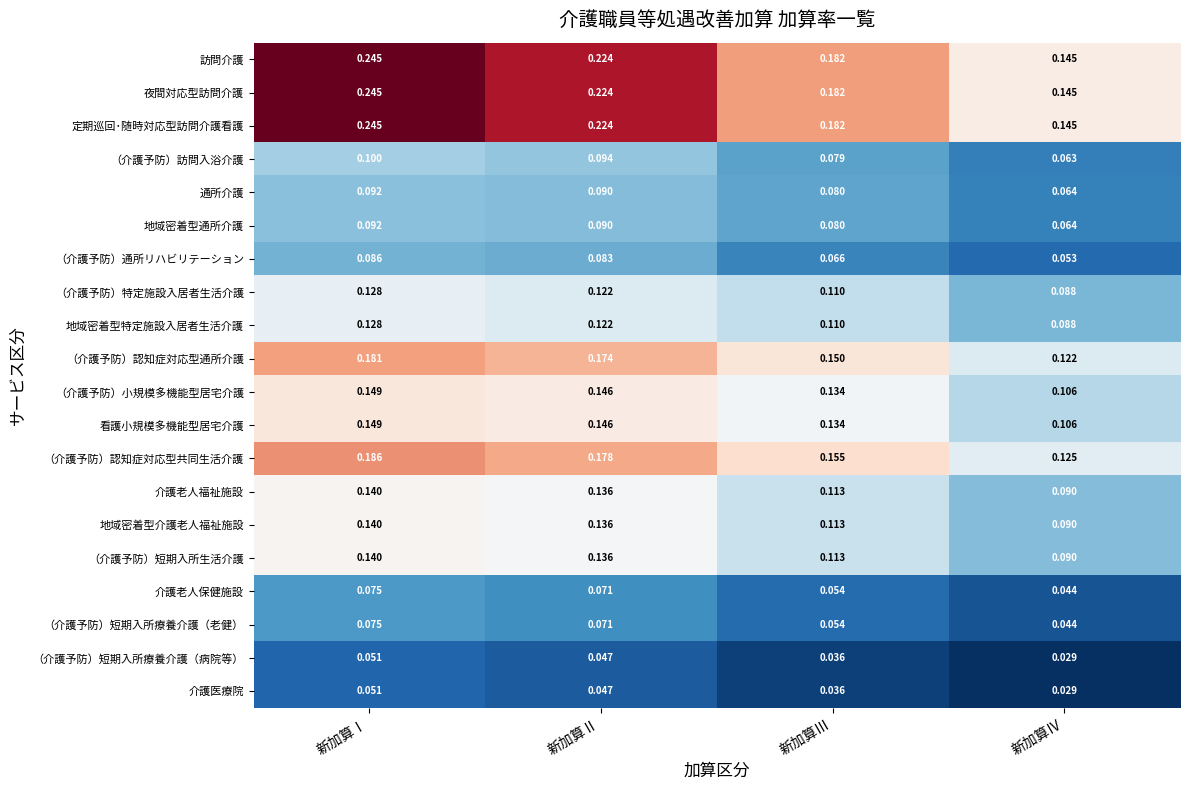

At which label is （介護予防）認知症対応型共同生活介護 closest to 0?

新加算Ⅳ